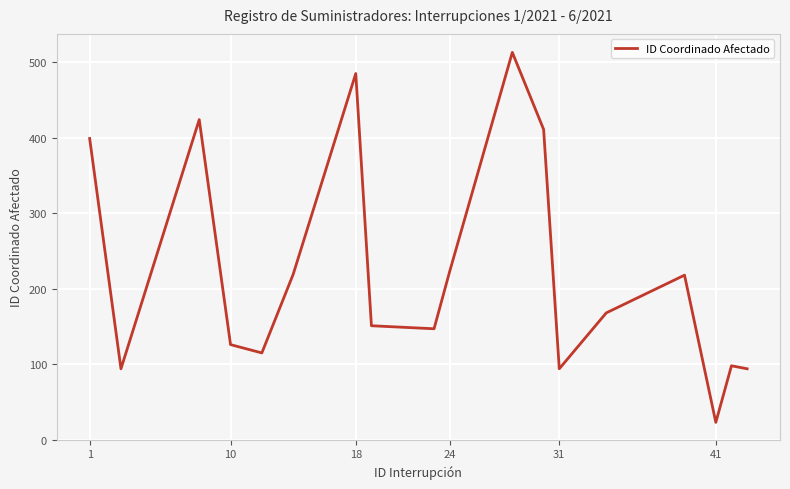

What is the difference between the maximum and minimum values?

490